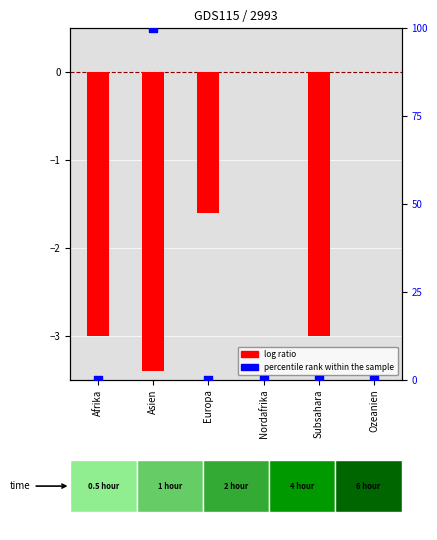

Is the value of percentile rank within the sample at Subsahara greater than the value of log ratio at Subsahara?

Yes